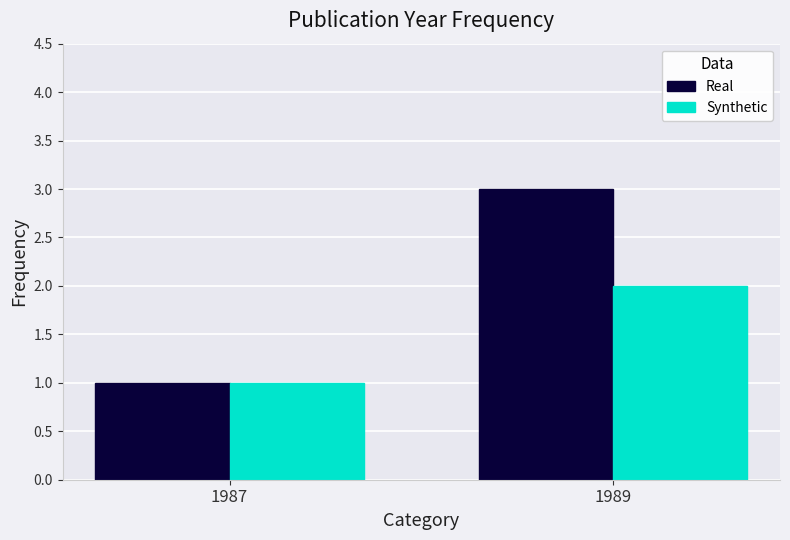

Reading left to right, transcribe all the data shown in this chart.

Real: 1987=1	1989=3
Synthetic: 1987=1	1989=2